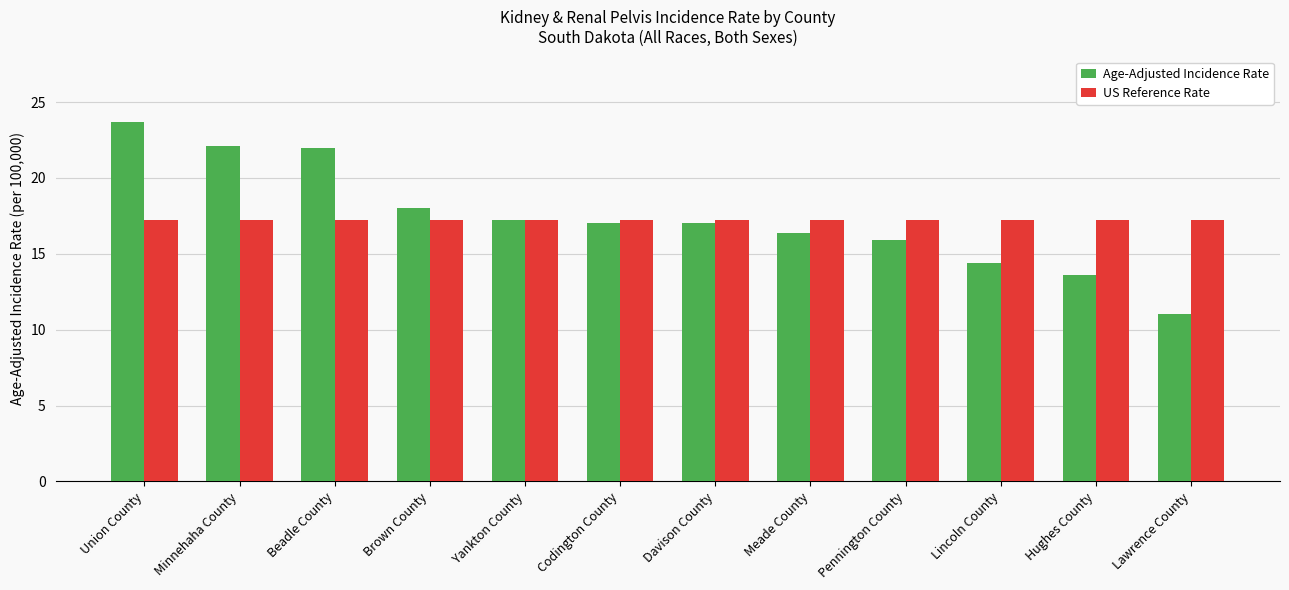

Is the value of Age-Adjusted Incidence Rate at Brown County greater than the value of US Reference Rate at Hughes County?

Yes